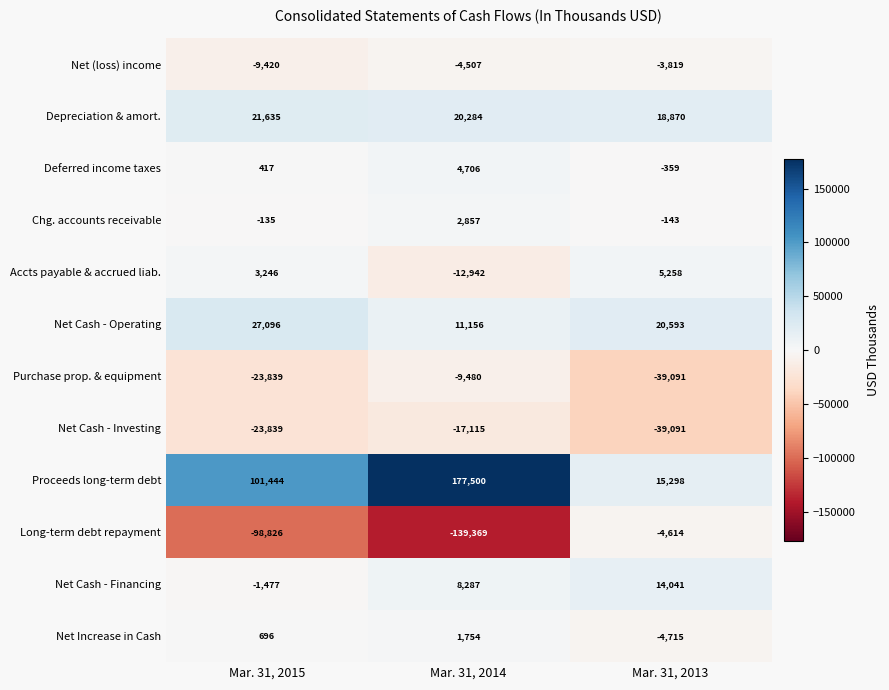

What is the total value across all series at Mar. 31, 2013?

-17772